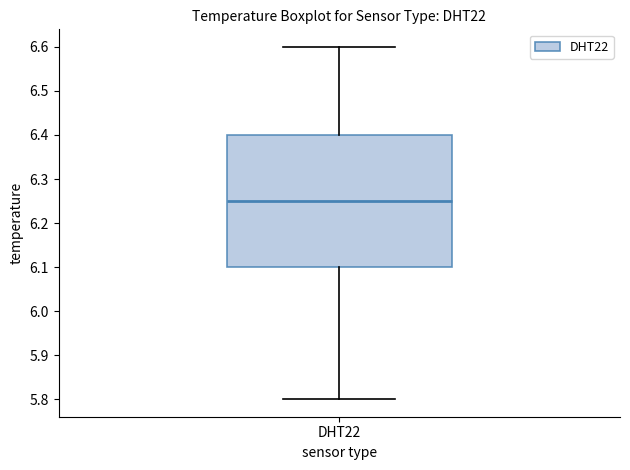

Read this box plot against the y-axis: the position of the median line, the range covered by the box, and the ends of both whiskers. The values are not printed on the chart, so give them approximately, as read against the axis.

median 6.25, box 6.10 to 6.40, whiskers 5.80 to 6.60